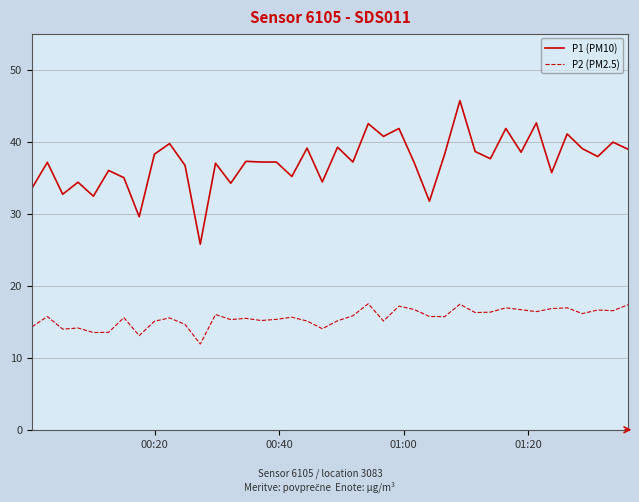

Which series has the widest spread of values?

P1 (PM10)